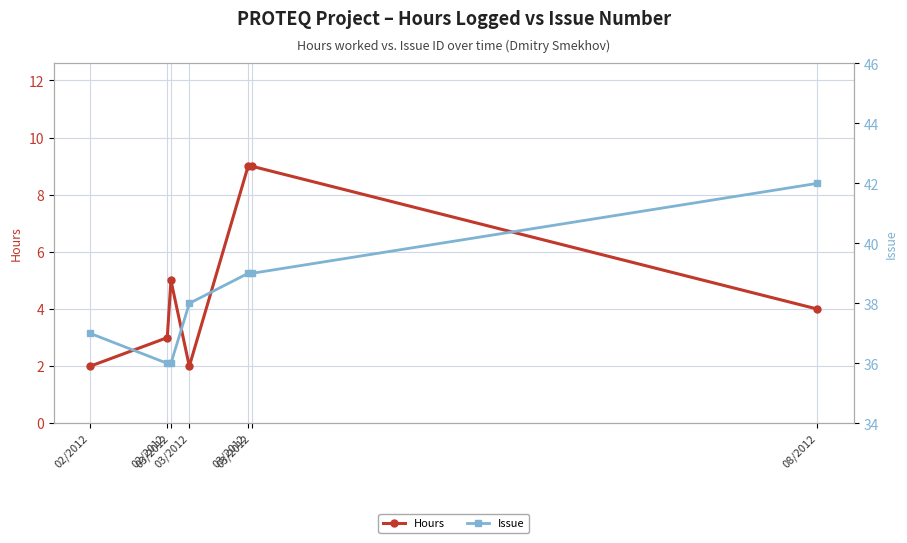

Is the value of Hours at 02/2012 greater than the value of Issue at 03/2012?

No